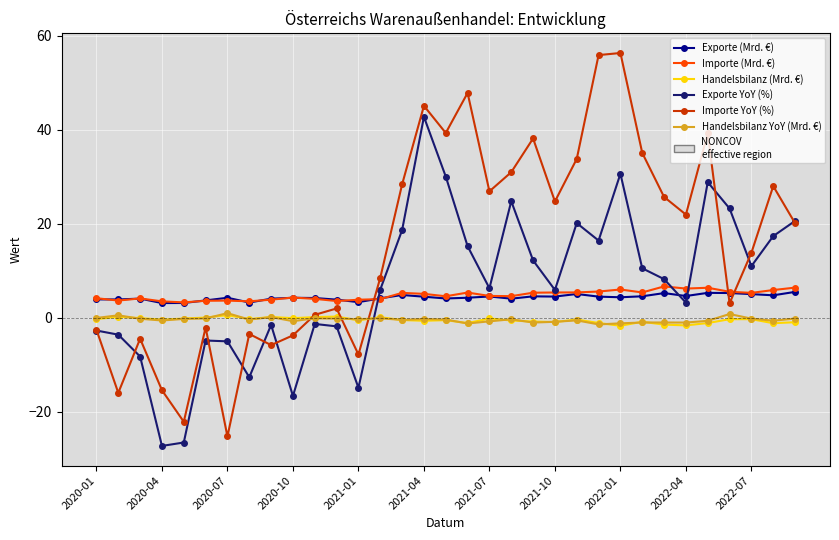

Which series has the widest spread of values?

Importe YoY (%)